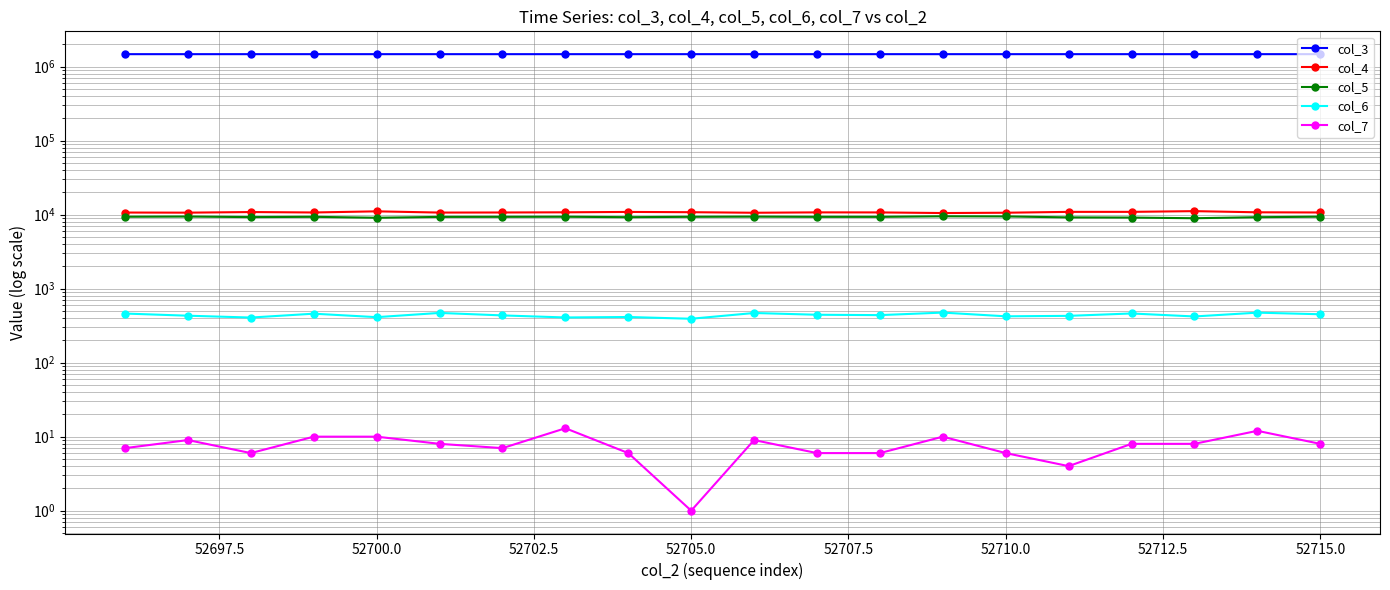

Reading left to right, transcribe all the data shown in this chart.

col_3: 1474353	1474364	1474375	1474386	1474398	1474409	1474420	1474432	1474443	1474454	1474465	1474477	1474488	1474499	1474510	1474522	1474533	1474544	1474556	1474567
col_4: 10681	10640	10846	10700	11085	10670	10696	10758	10882	10795	10608	10734	10720	10515	10617	10904	10908	11156	10759	10701
col_5: 9365	9421	9267	9346	9082	9323	9341	9365	9247	9348	9397	9335	9333	9498	9460	9187	9135	8945	9242	9381
col_6: 461	431	407	459	412	470	435	408	414	392	469	444	439	475	423	429	462	421	474	451
col_7: 7	9	6	10	10	8	7	13	6	1	9	6	6	10	6	4	8	8	12	8